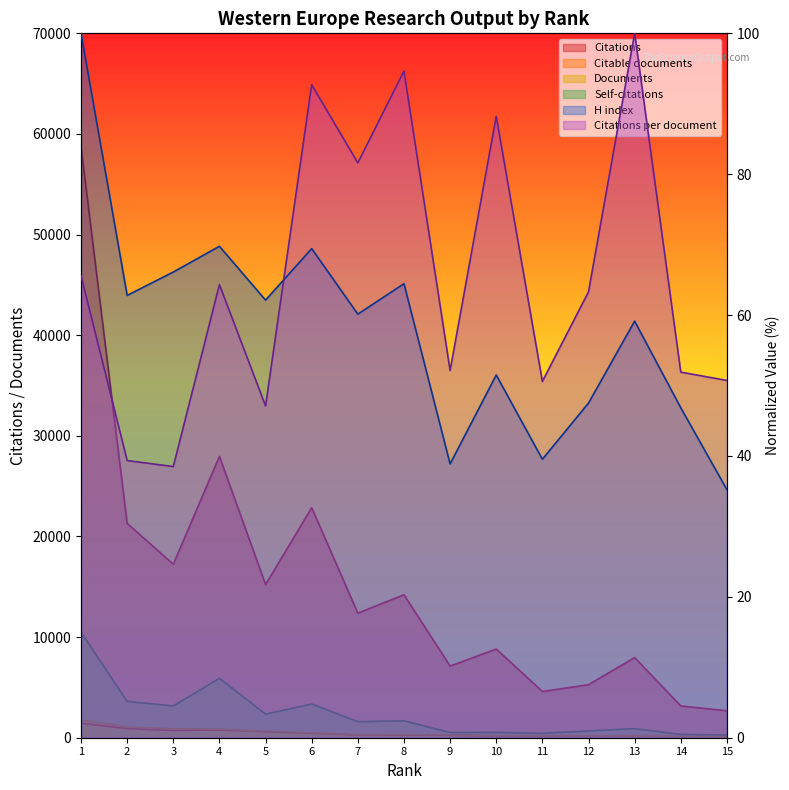

Which series has the widest spread of values?

Citations